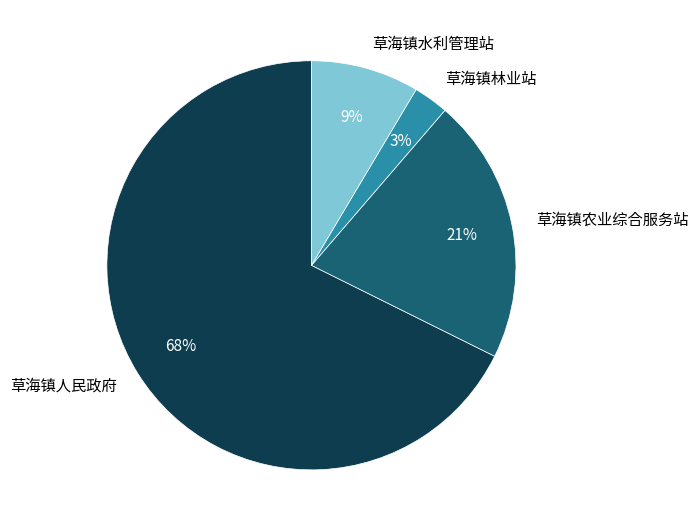

Which category has the biggest portion of the pie?

草海镇人民政府